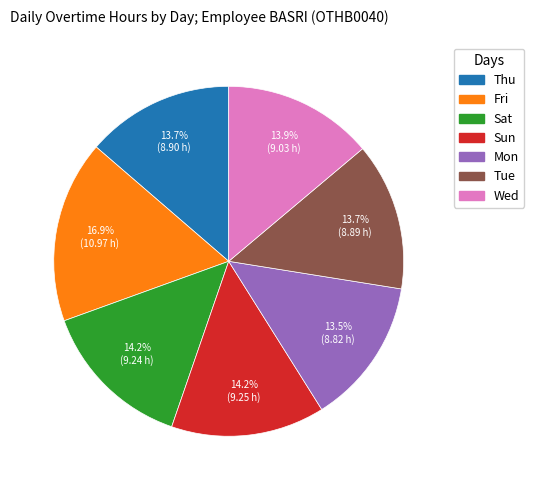

Which category has the biggest portion of the pie?

Fri